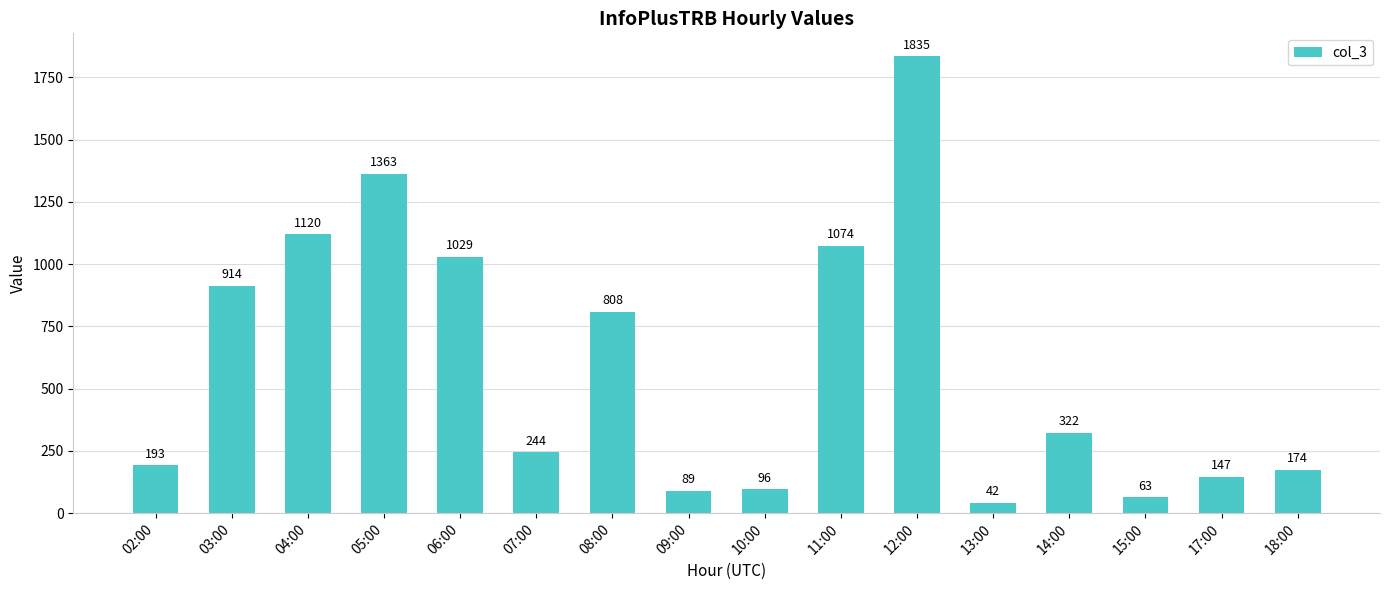

Where is the data nearest to the value 938?

03:00